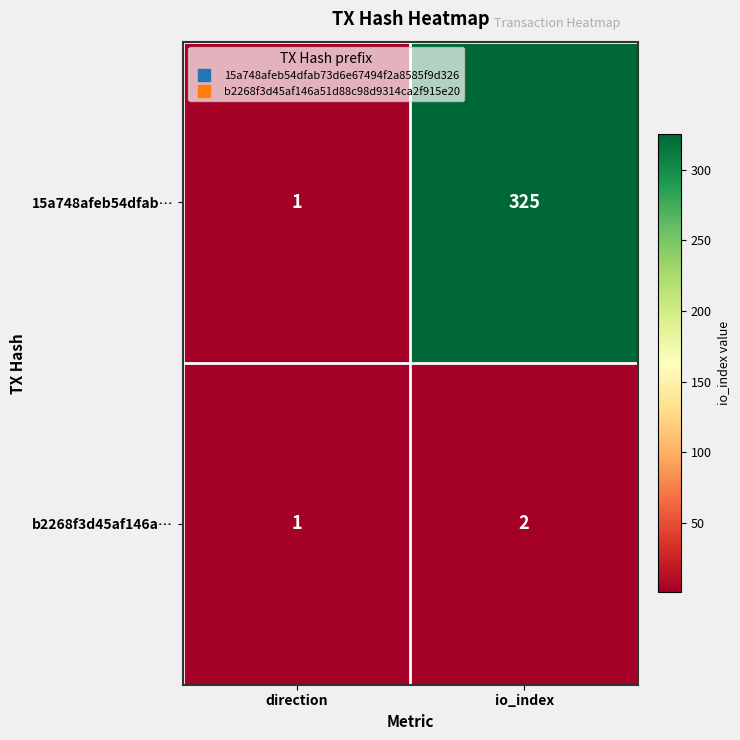

Reading left to right, transcribe all the data shown in this chart.

15a748afeb54dfab…: 1	325
b2268f3d45af146a…: 1	2